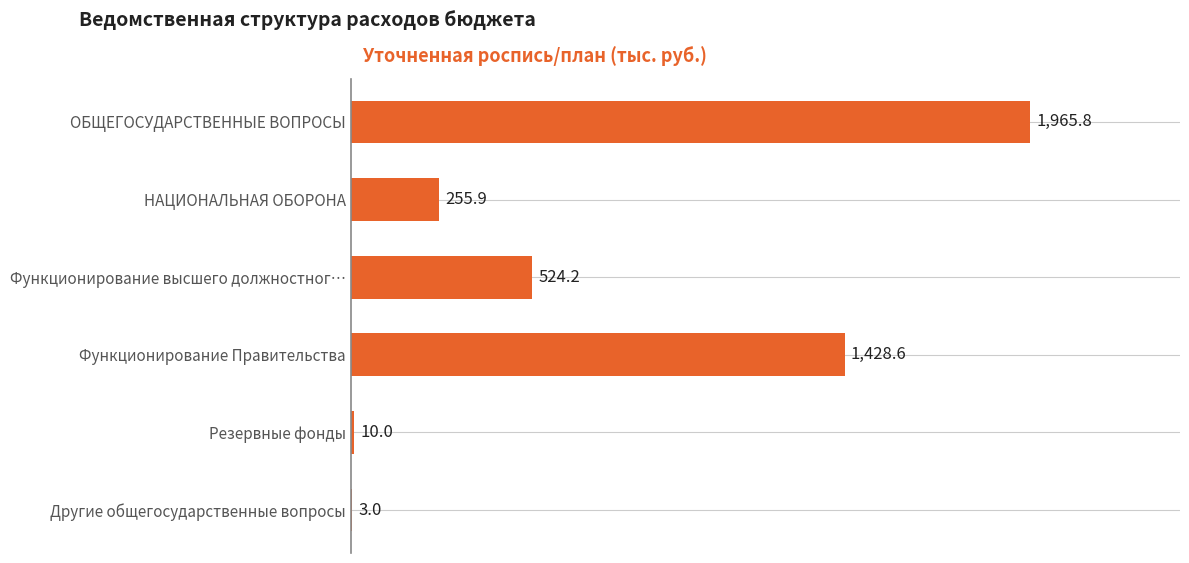

How many data points does each series have?

6